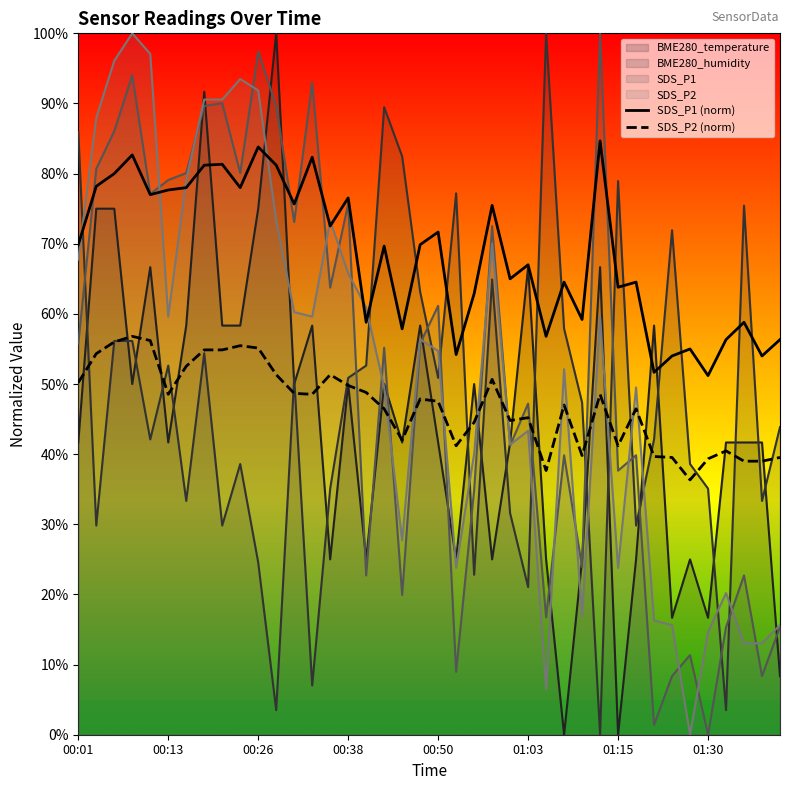

What is the label of the 1st point from the right?

01:40